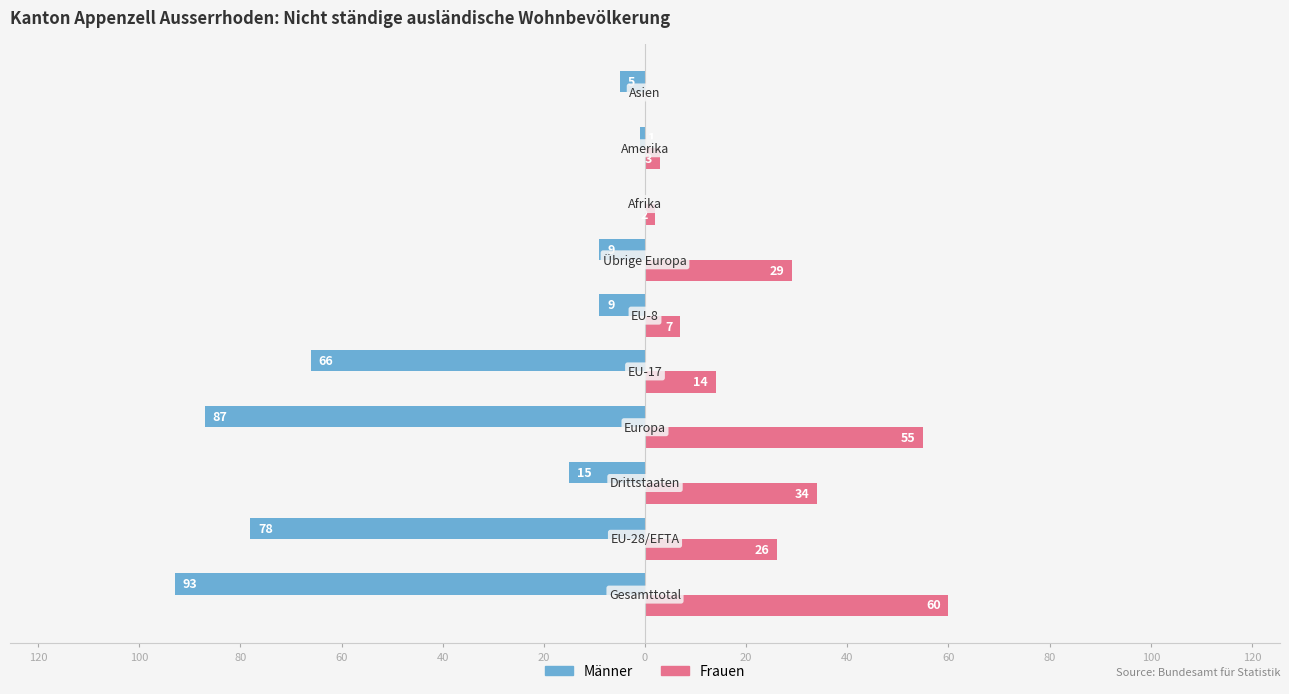

What are all the series names shown in the legend?

Männer, Frauen